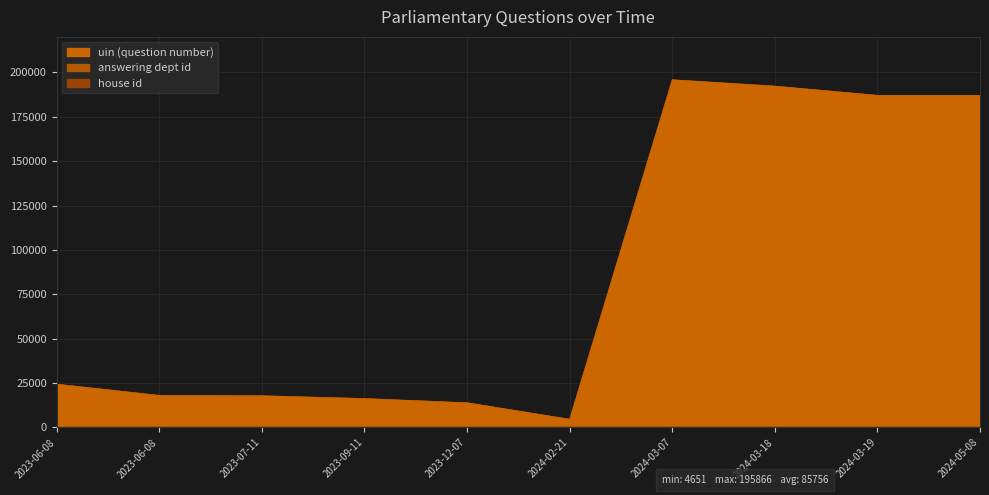

Which series changed the most between 2024-02-21 and 2024-05-08?

uin